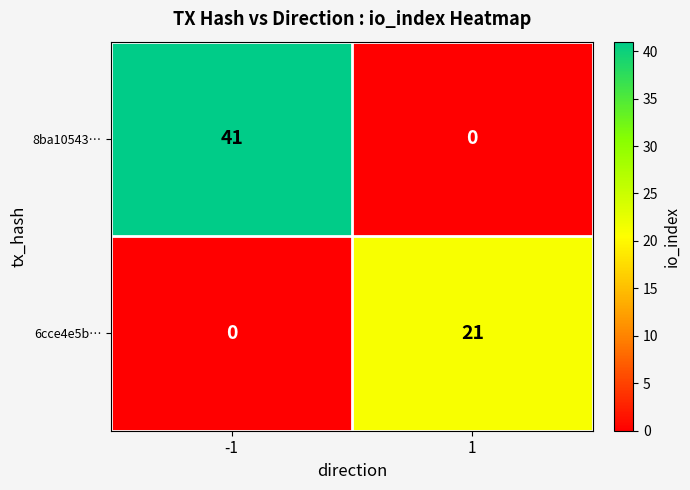

At which category is the sum across all series the highest?

-1